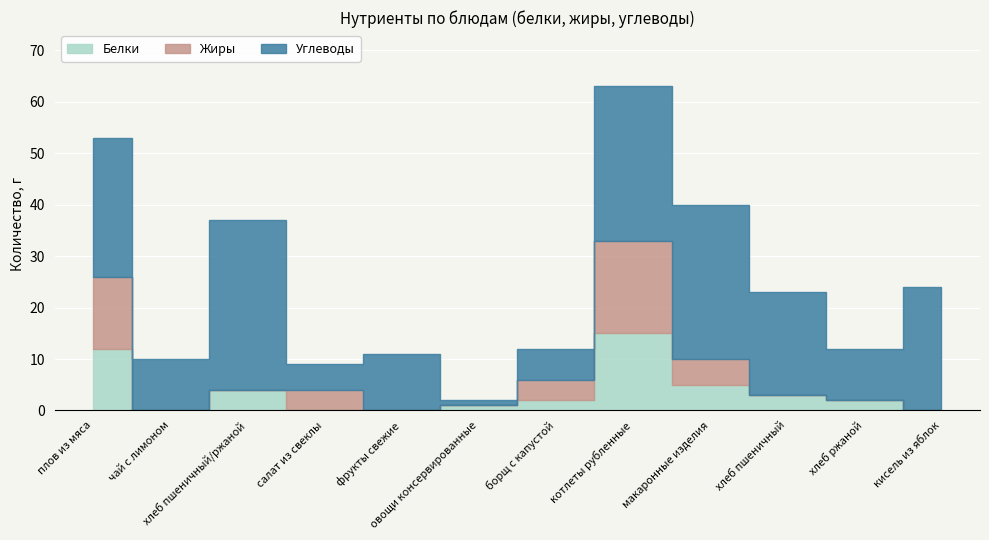

What is the difference between the Жиры values at котлеты рубленные and хлеб ржаной?

18